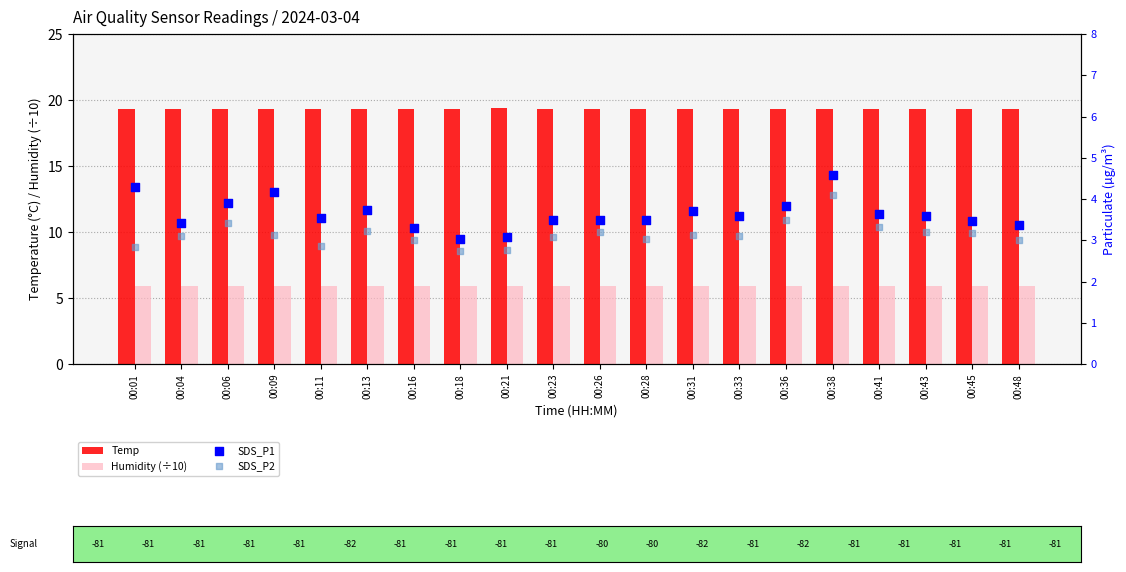

At which category is the sum across all series the highest?

00:38